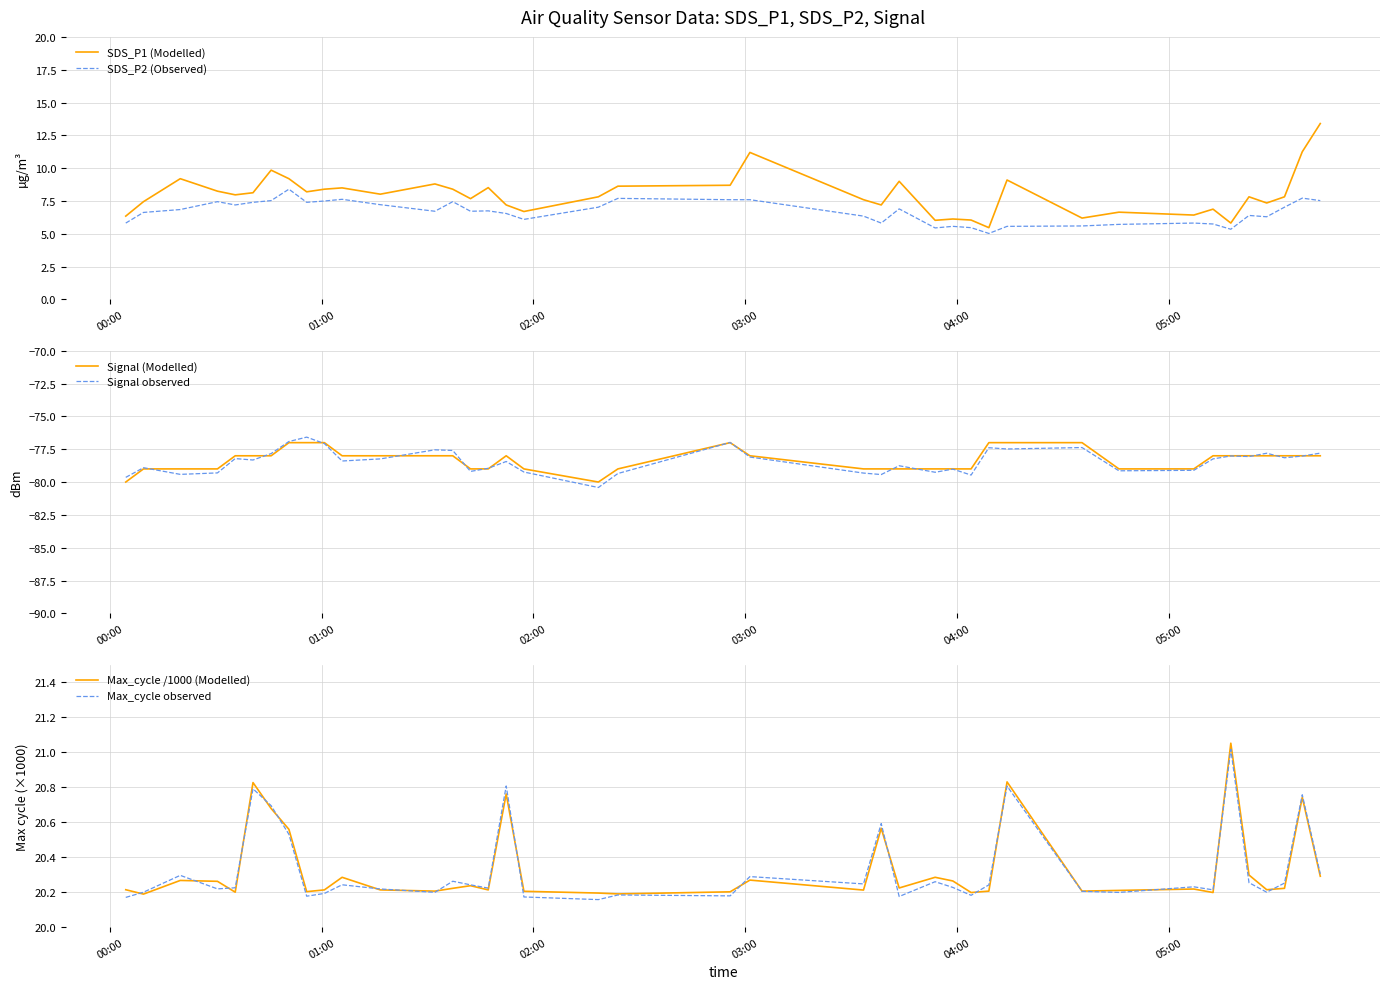

Which series has the largest total across all categories?

Max_cycle /1000 (Modelled)